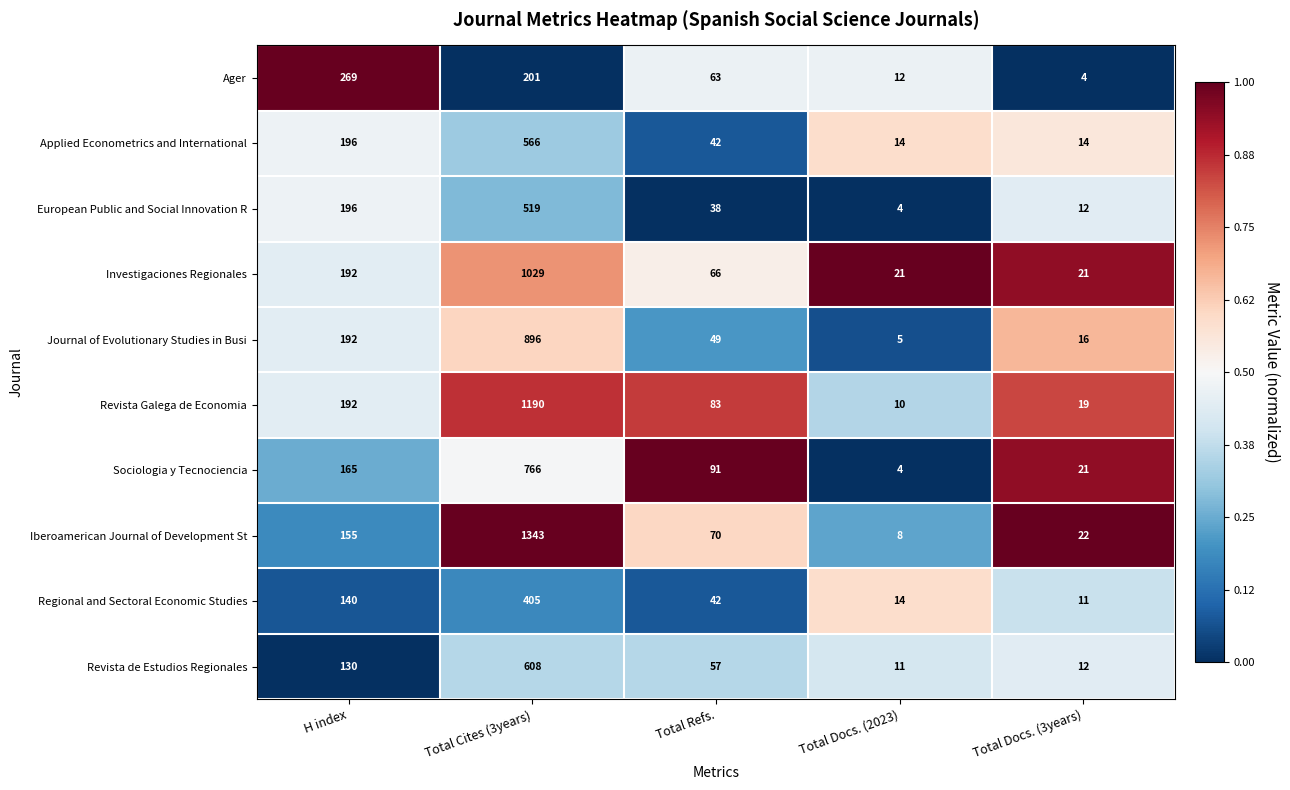

What is the approximate value of Revista de Estudios Regionales at Total Docs. (3years)?

12